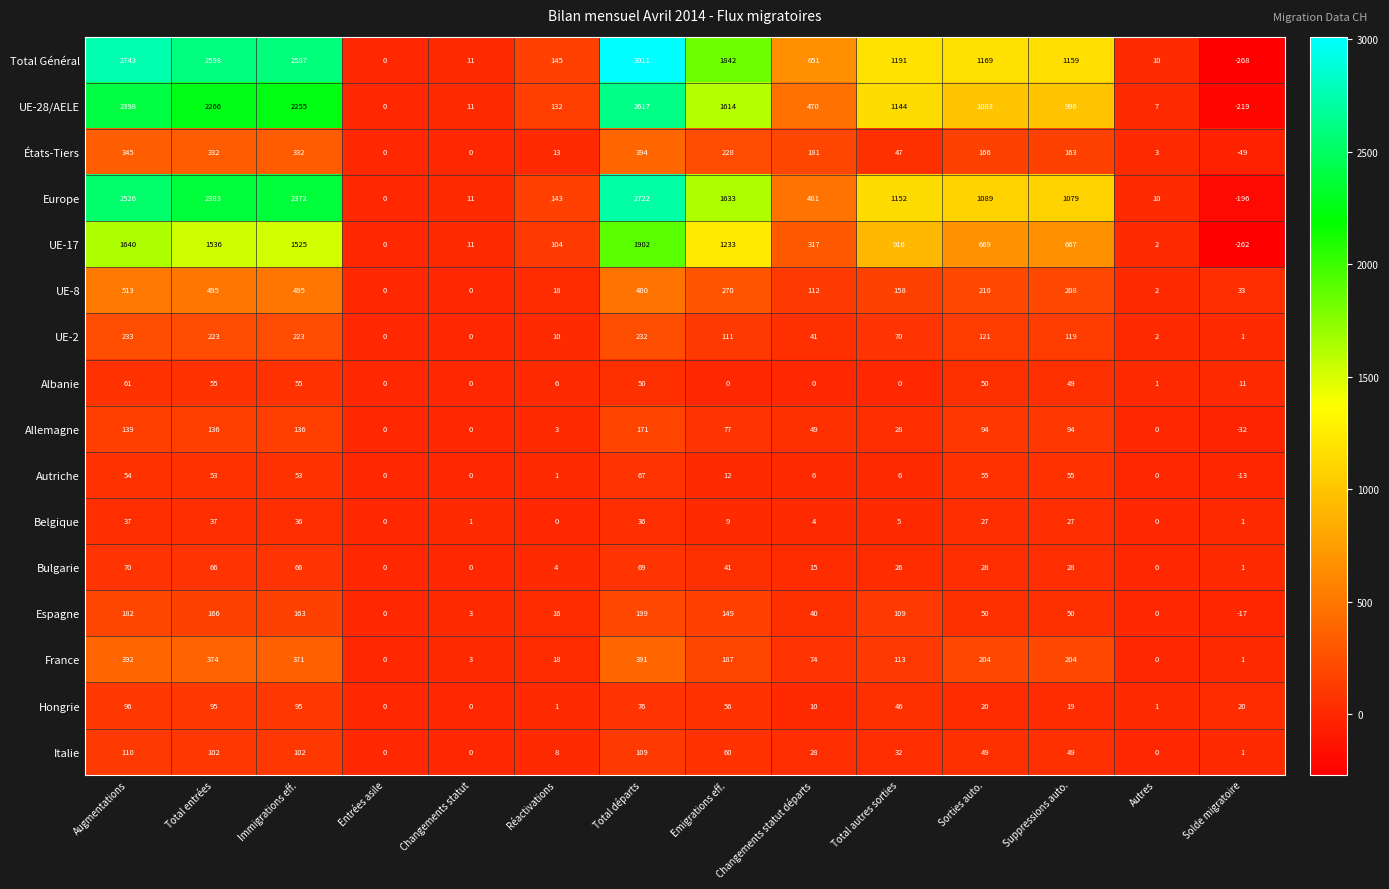

At which category is the sum across all series the highest?

Total départs